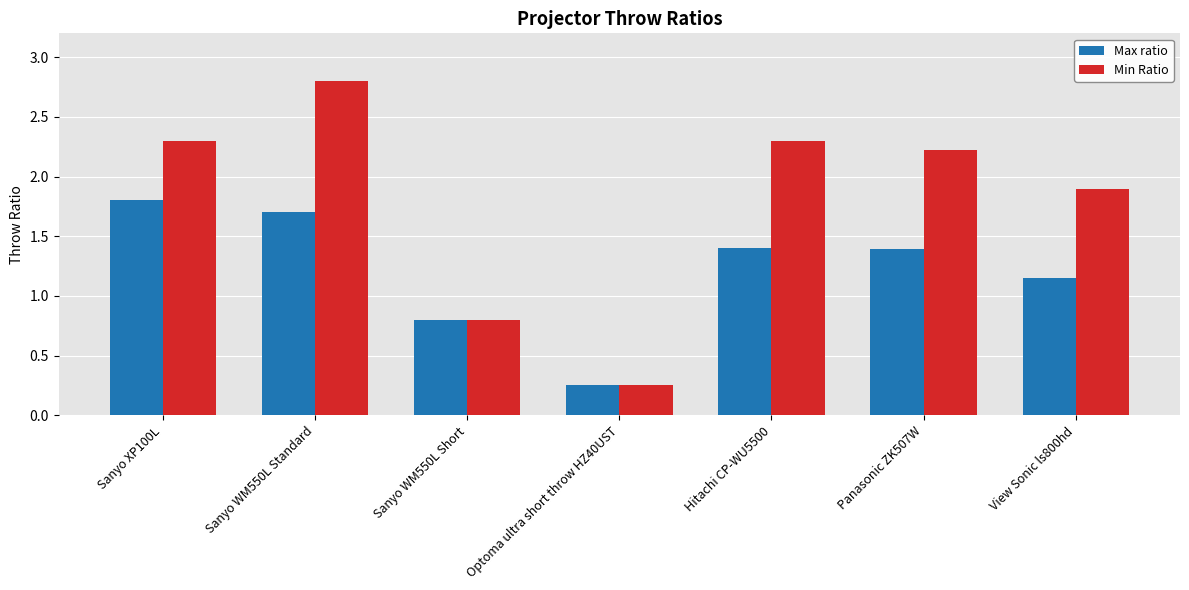

What is the difference between the second highest and second lowest values in the Min Ratio series?

1.5